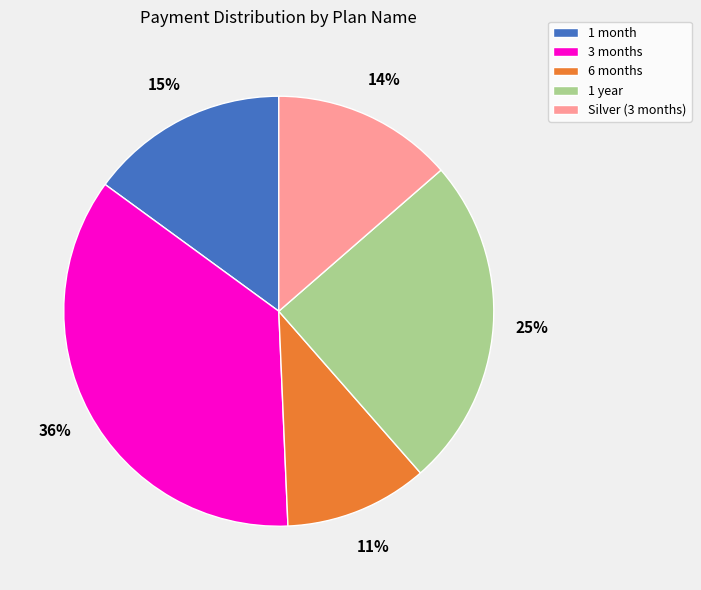

Which slice is the smallest?

6 months